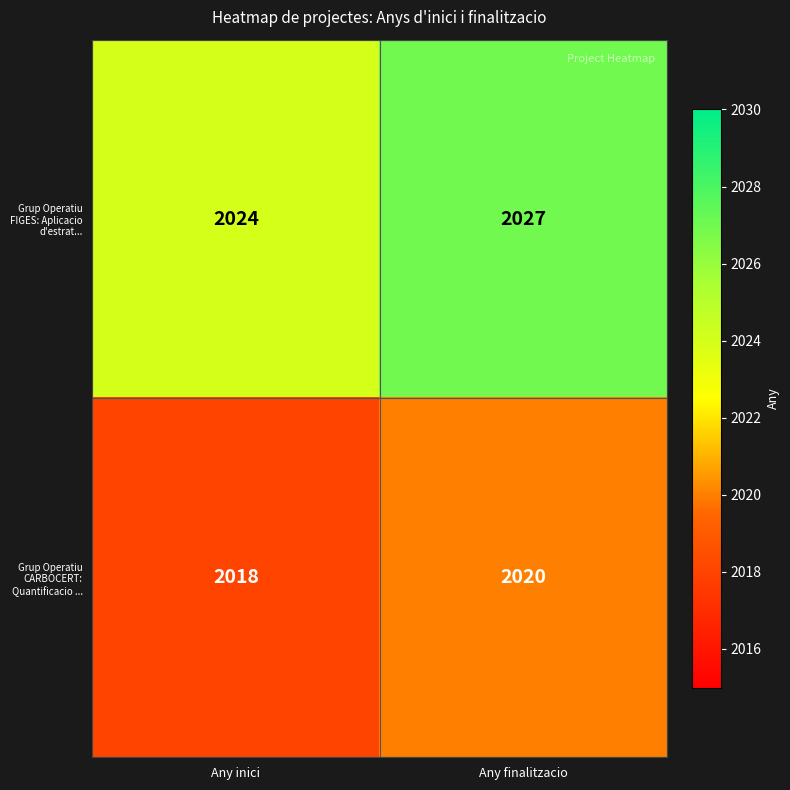

How many distinct data groups are displayed?

2